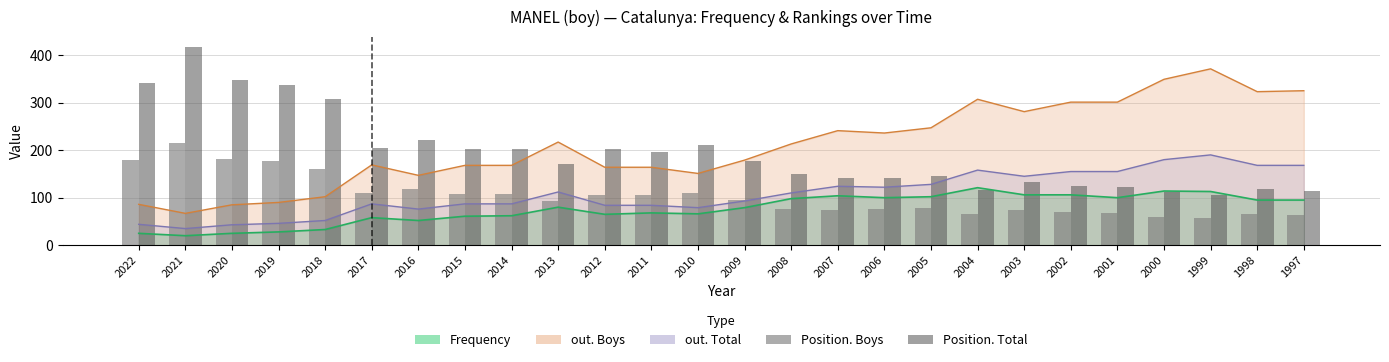

Reading right to left, list all the values displayed in this chart.

Position. Boys: 63	66	57	59	67	70	74	66	79	76	75	77	95	110	105	106	93	108	108	118	110	161	177	181	214	179
Position. Total: 114	119	105	111	123	124	133	117	145	142	141	150	178	210	197	202	170	202	202	221	204	307	337	348	417	342